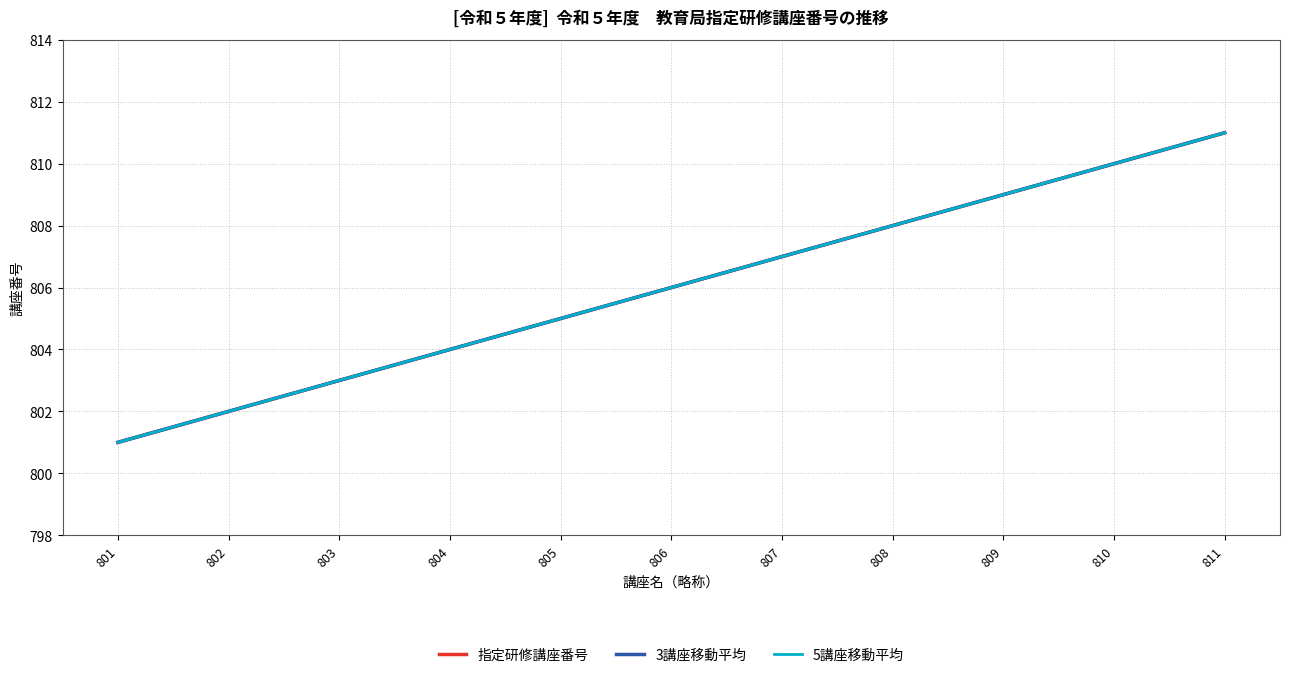

How many 5講座移動平均 values are between 803 and 809?

7